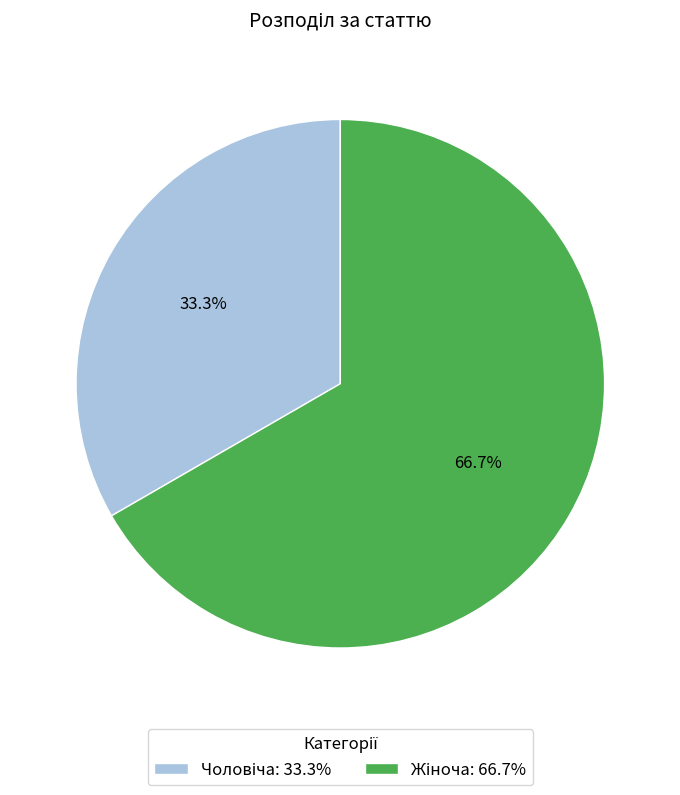

Does any single category account for the majority?

Yes